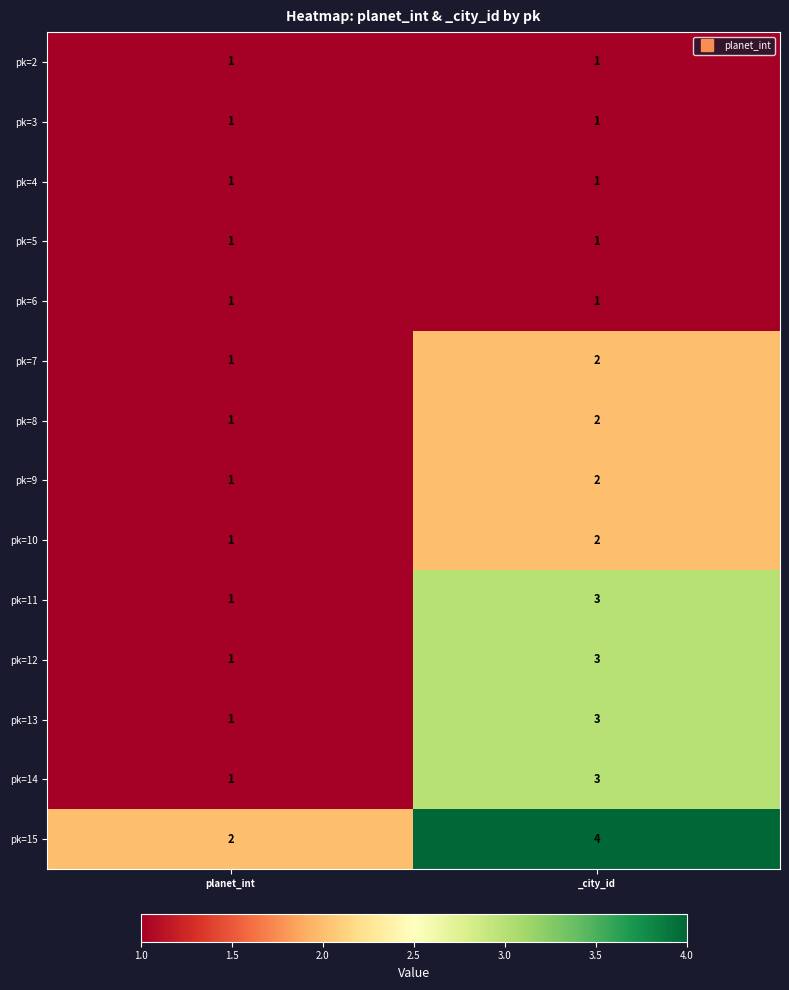

Which series has the largest total across all categories?

pk=15